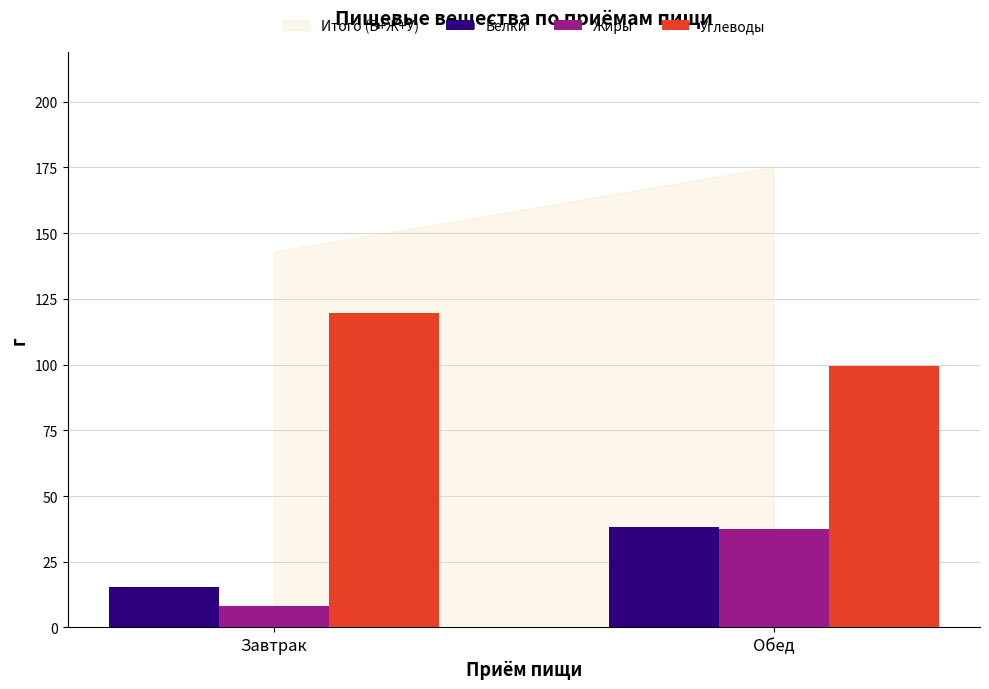

At which label does Углеводы reach its minimum?

Обед